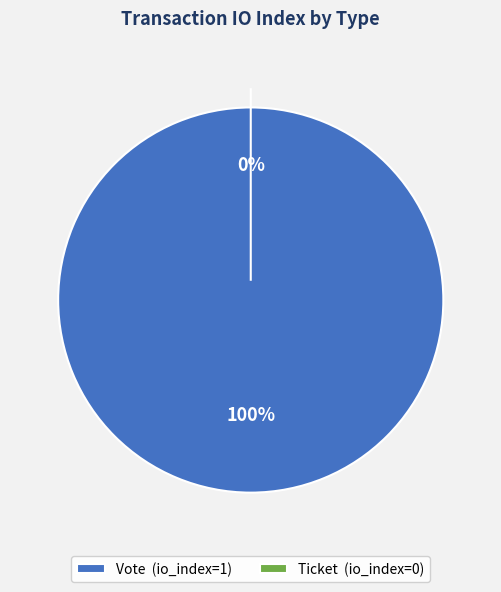

Is it true that Ticket is 0% of the pie?

True